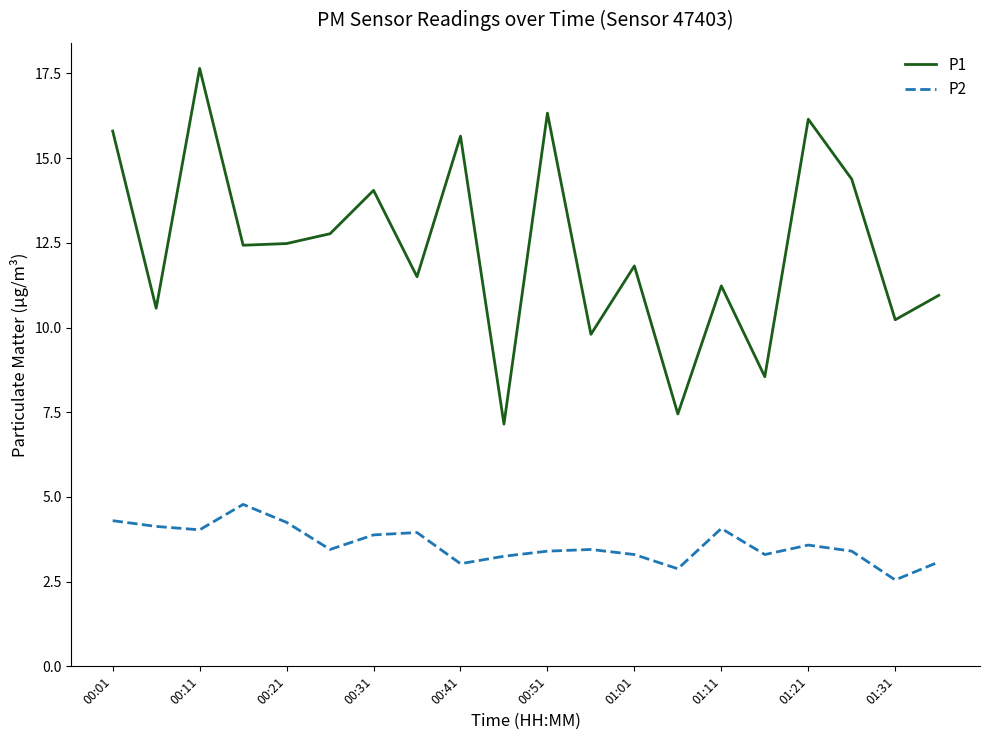

How many lines are shown in the chart?

2